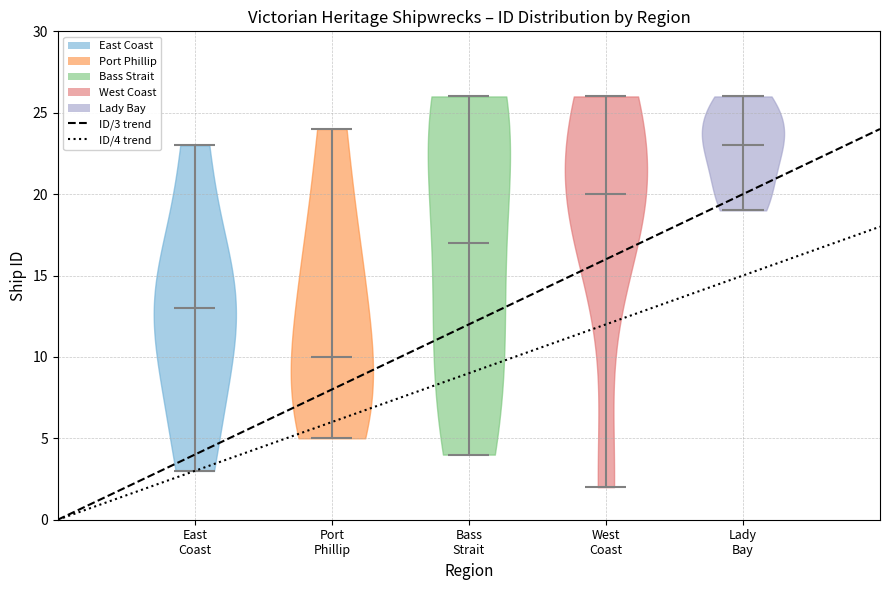

Reading left to right, read every violin against the y-axis: where its median line is, and the lowest and highest points it reaches. The values are not printed on the chart, so give them approximately, as read against the axis.

East Coast: median line 13, lowest point 3, highest point 23
Port Phillip: median line 10, lowest point 5, highest point 24
Bass Strait: median line 17, lowest point 4, highest point 26
West Coast: median line 20, lowest point 2, highest point 26
Lady Bay: median line 23, lowest point 19, highest point 26